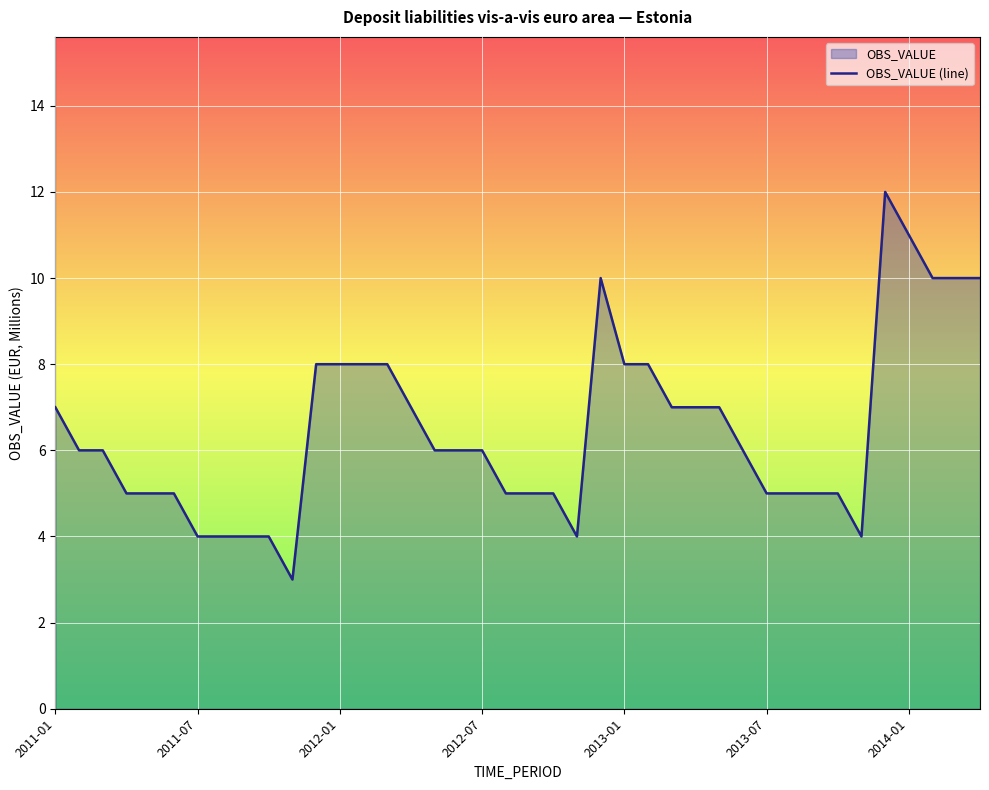

What position from the right is 9?

31